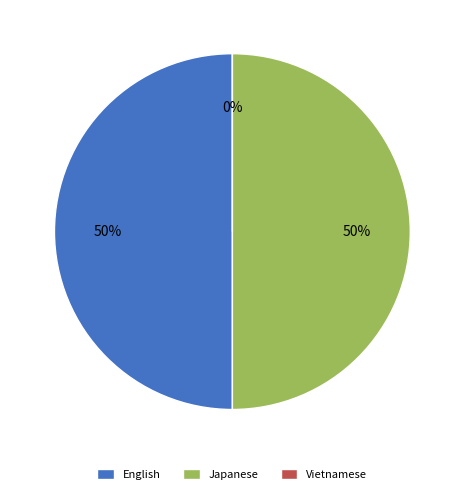

Approximately how many times larger is the value at English compared to Japanese?

1.0